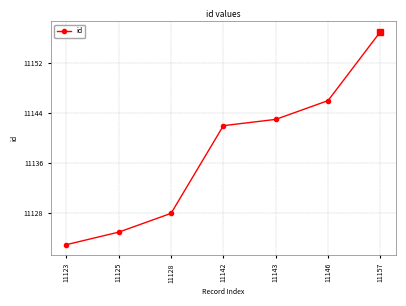

The chart shows a value of 11123 at 11123. True or false?

True